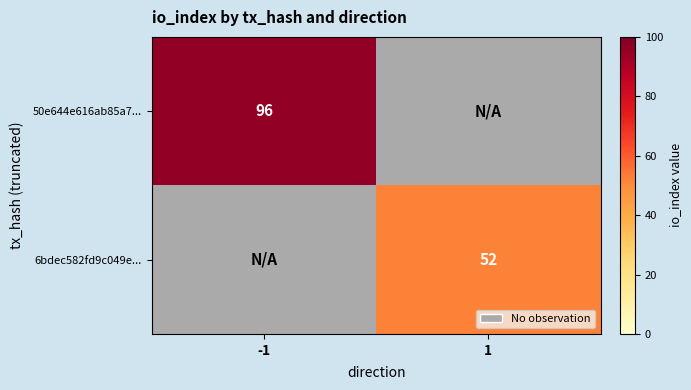

What is the total value across all series at 1?

52